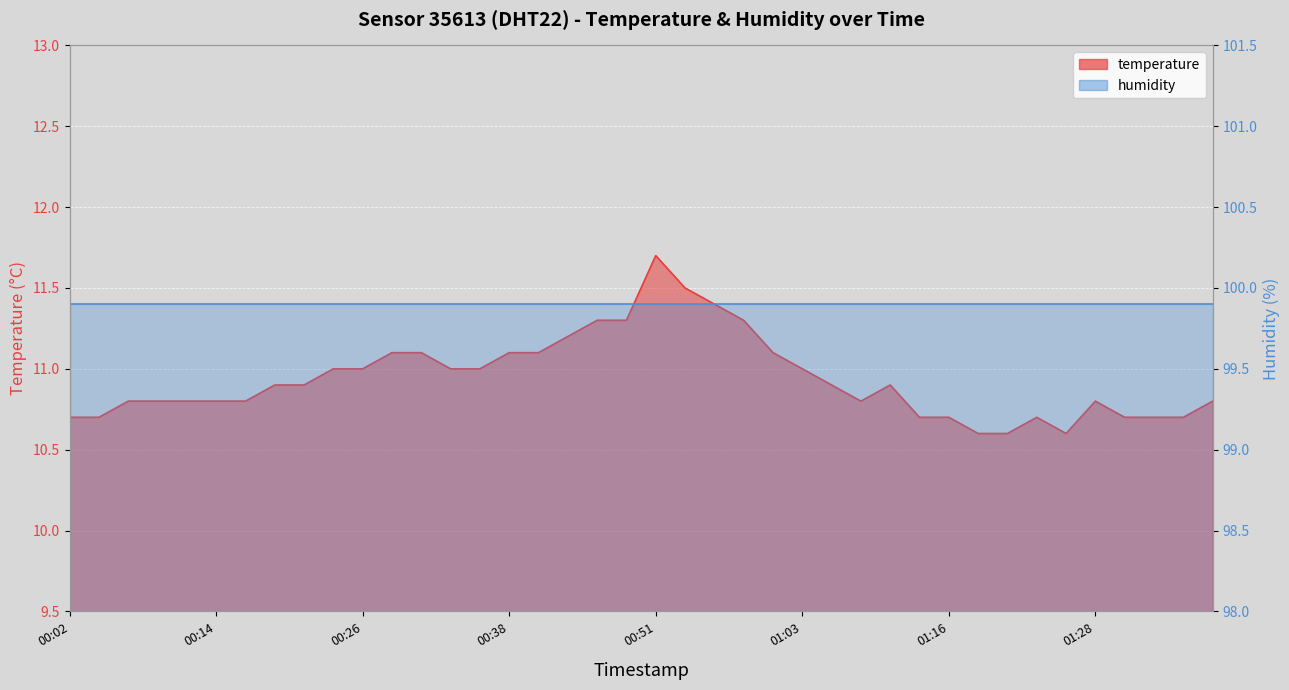

Reading left to right, list all the values displayed in this chart.

10.7	10.7	10.8	10.8	10.8	10.8	10.8	10.9	10.9	11.0	11.0	11.1	11.1	11.0	11.0	11.1	11.1	11.2	11.3	11.3	11.7	11.5	11.4	11.3	11.1	11.0	10.9	10.8	10.9	10.7	10.7	10.6	10.6	10.7	10.6	10.8	10.7	10.7	10.7	10.8